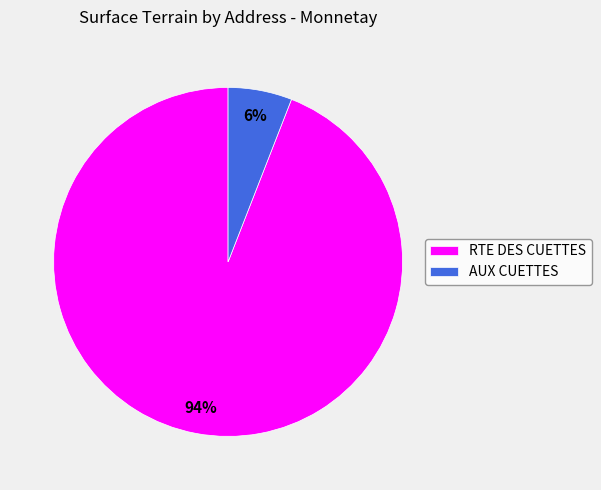

What percentage is the RTE DES CUETTES slice, to the nearest percent?

94%